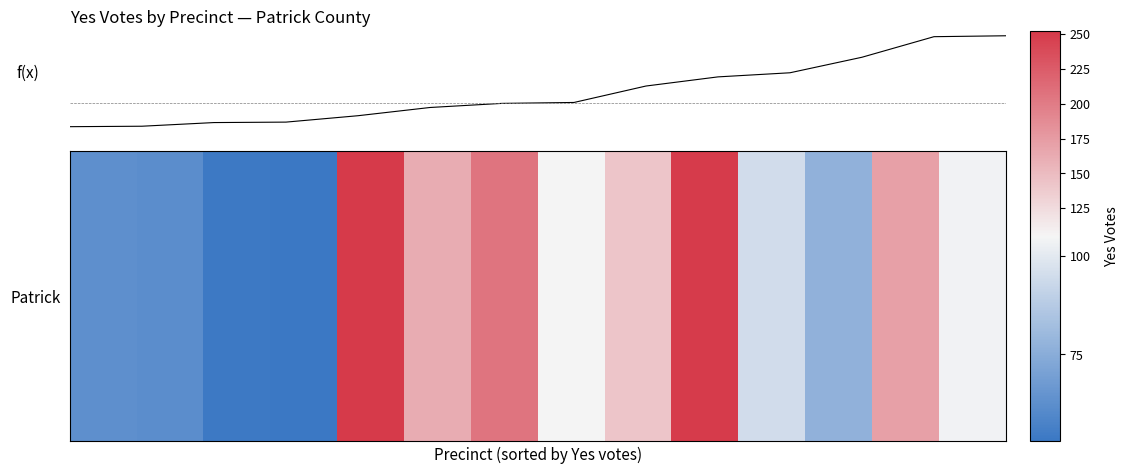

Does the chart have visible grid lines?

No